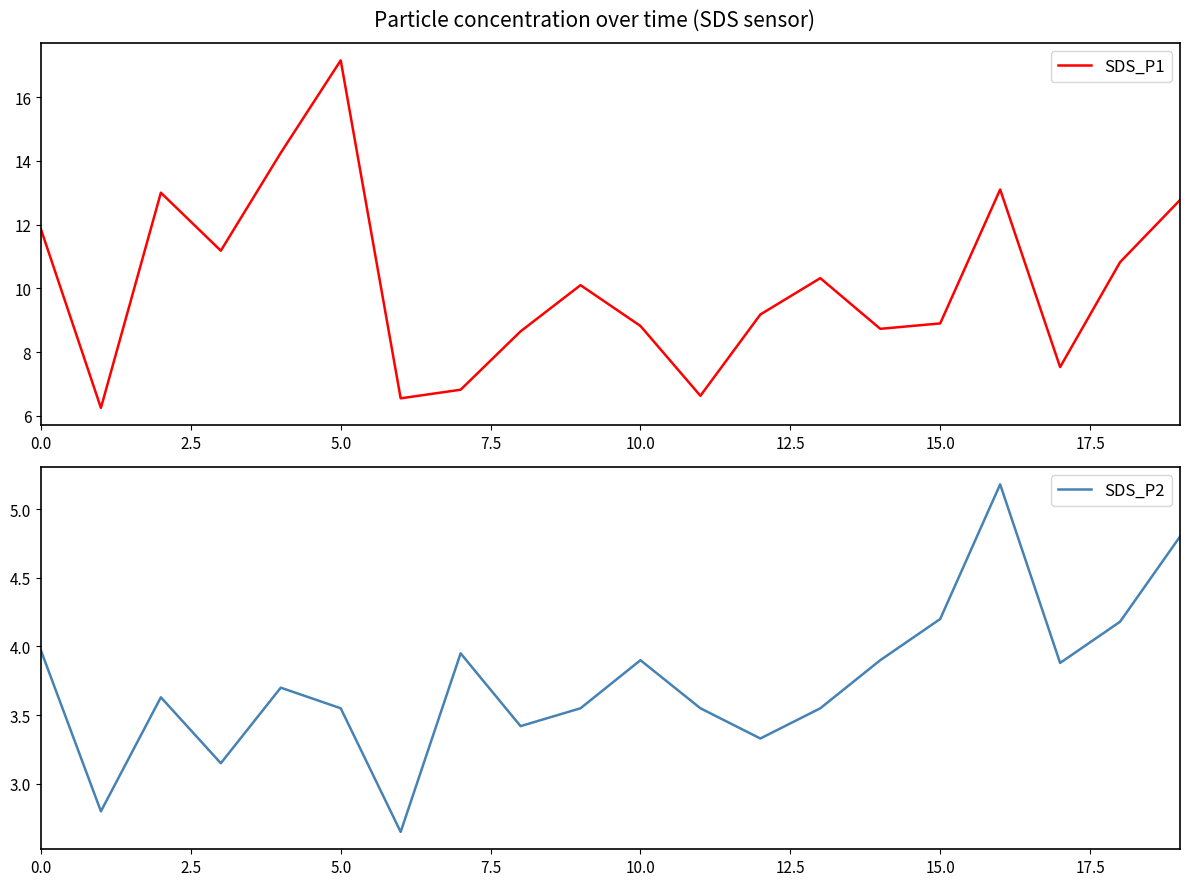

Between 0.0 and 14, which series saw the biggest shift?

SDS_P1